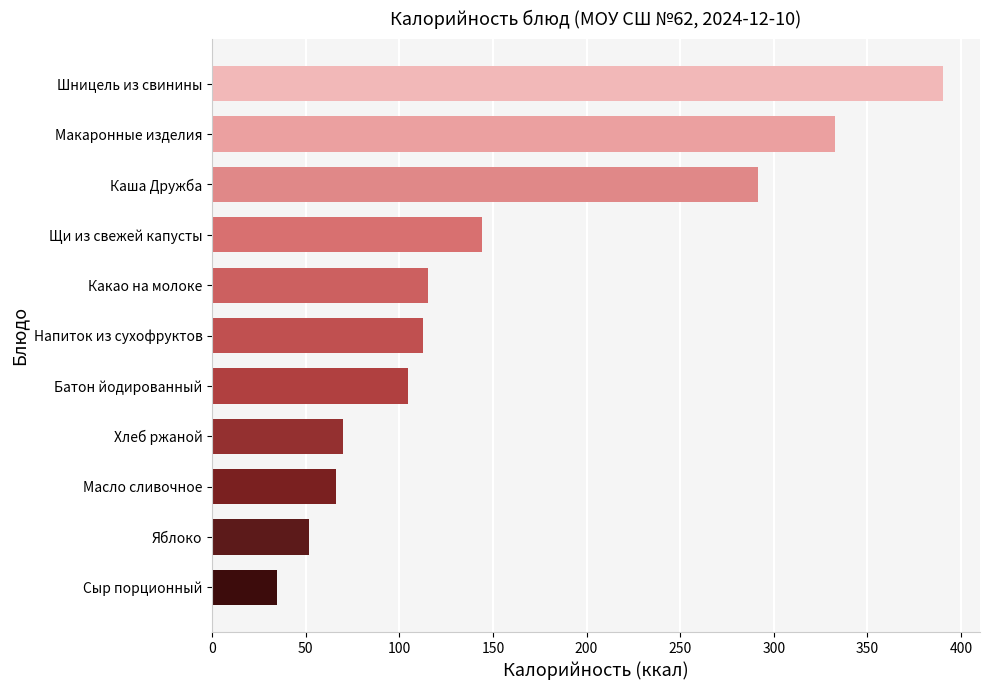

What is the label of the 6th bar from the top?

Напиток из сухофруктов